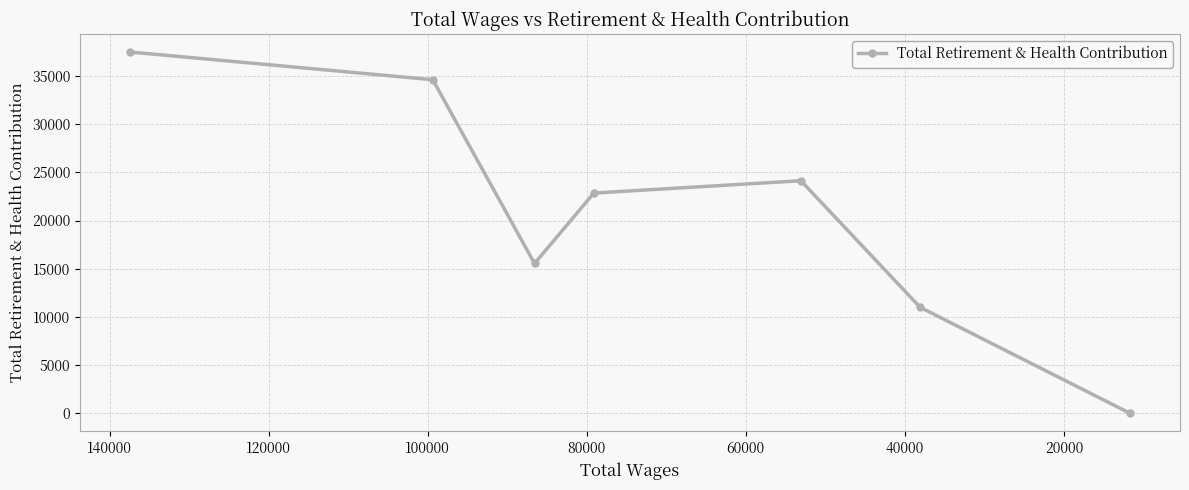

What is the difference between the second highest and second lowest values?

23614